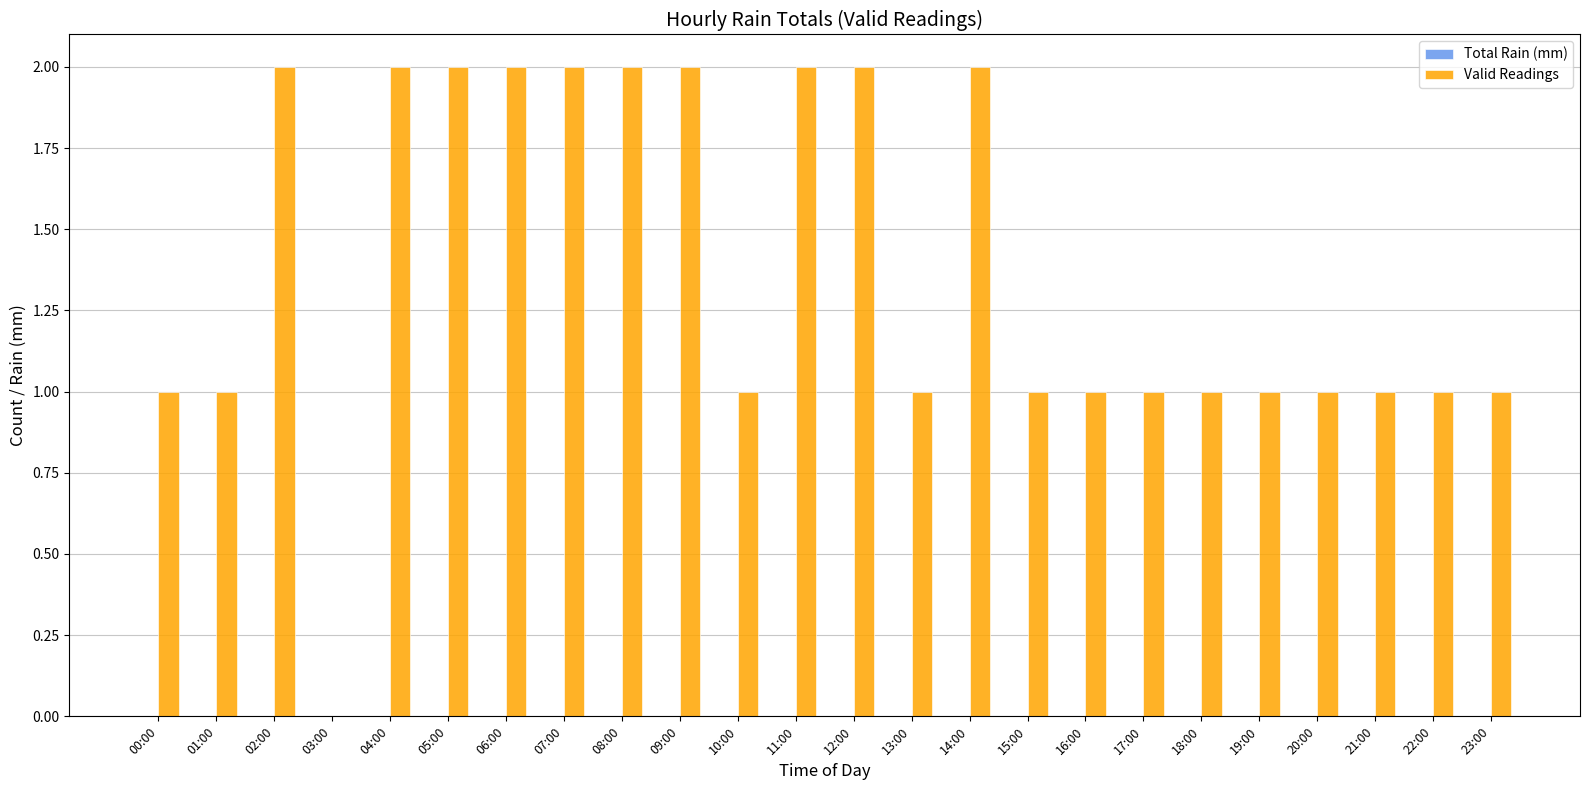

Reading left to right, transcribe all the data shown in this chart.

00:00=1	01:00=1	02:00=2	03:00=0	04:00=2	05:00=2	06:00=2	07:00=2	08:00=2	09:00=2	10:00=1	11:00=2	12:00=2	13:00=1	14:00=2	15:00=1	16:00=1	17:00=1	18:00=1	19:00=1	20:00=1	21:00=1	22:00=1	23:00=1